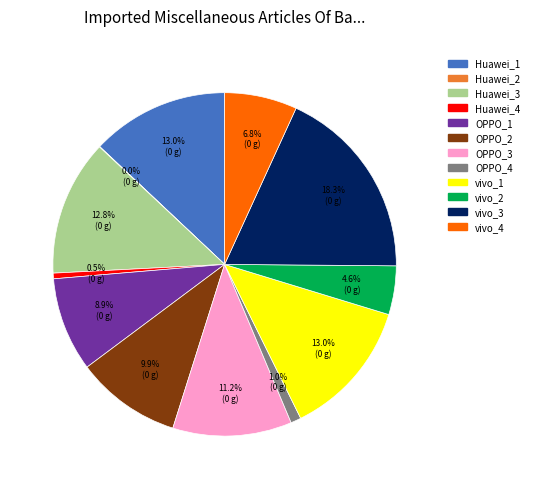

What is the largest slice in the pie chart?

vivo_3